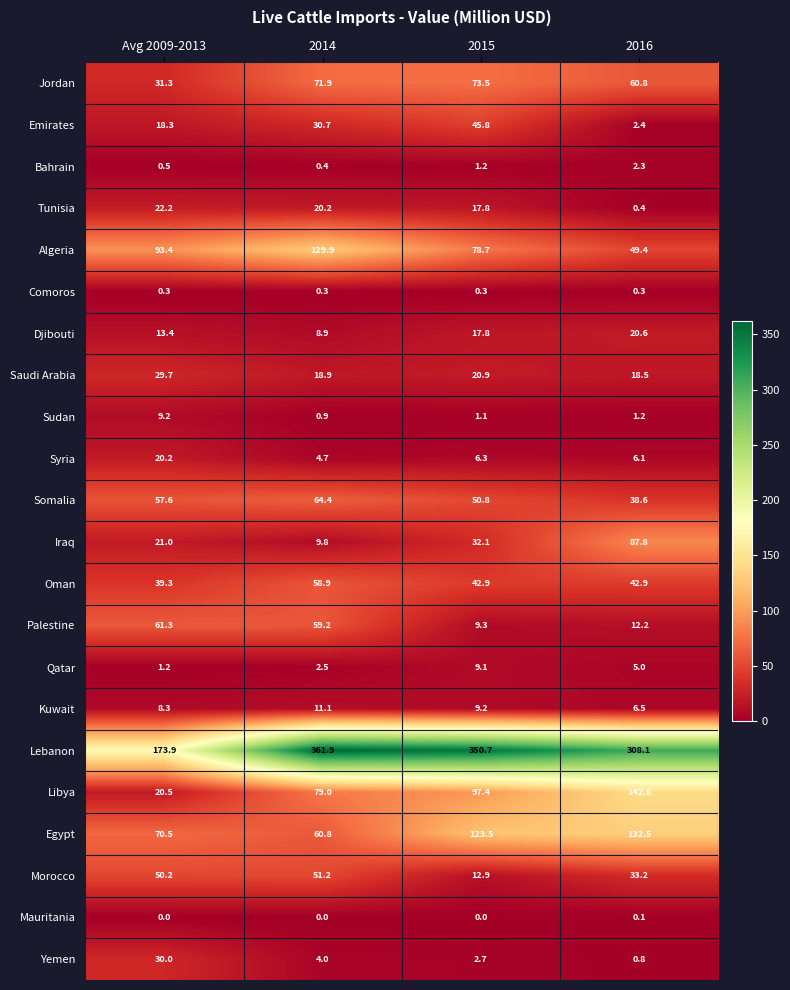

Rank the categories by Kuwait value from lowest to highest.

2016, Avg 2009-2013, 2015, 2014